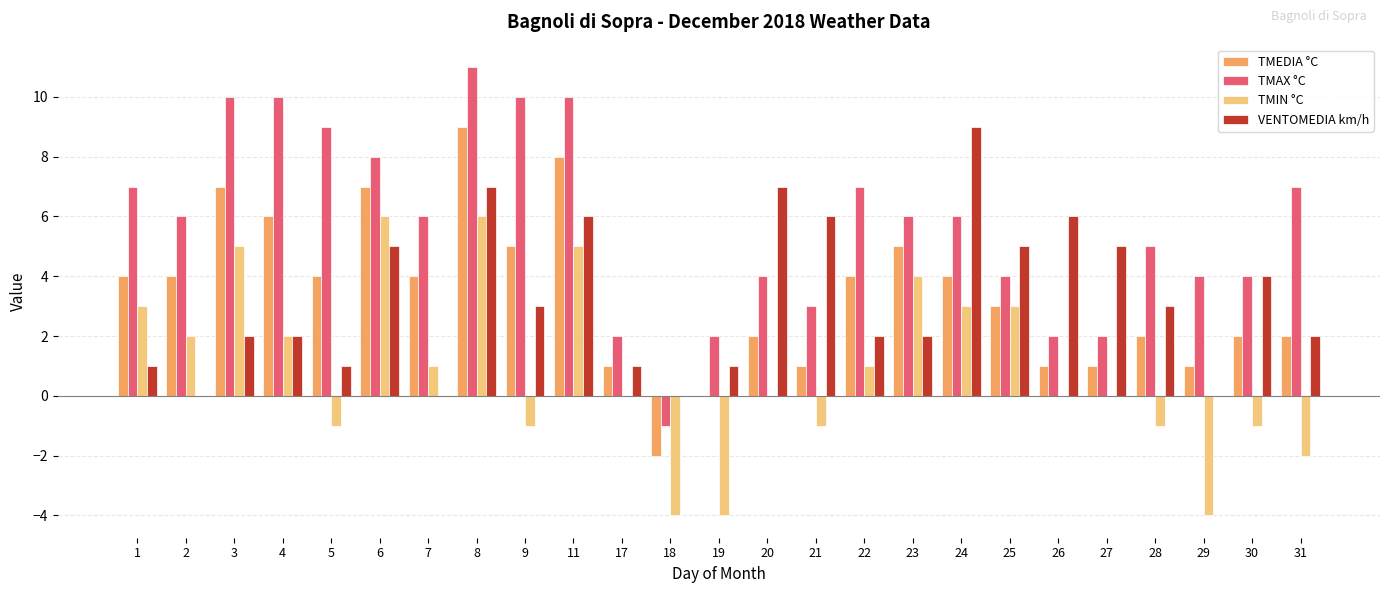

What is the sum of all TMAX °C values?

144